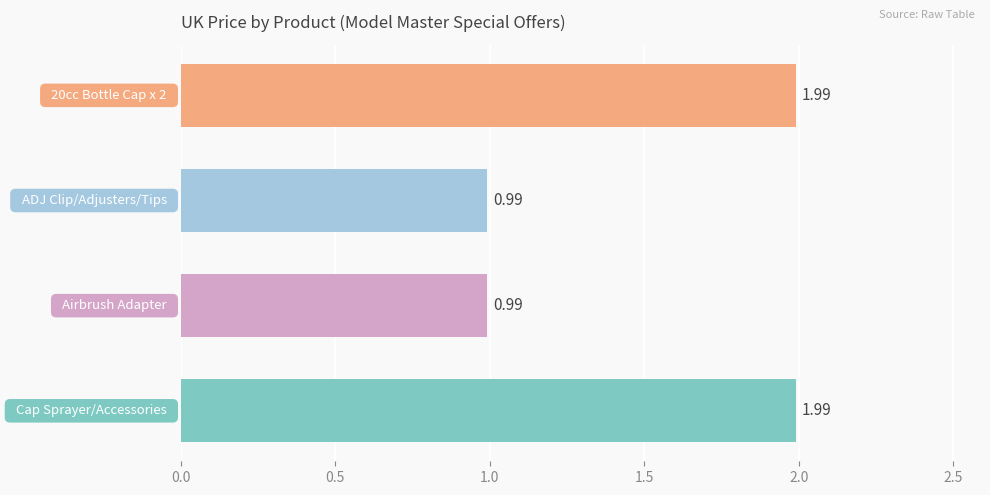

How many bars are there in total?

4